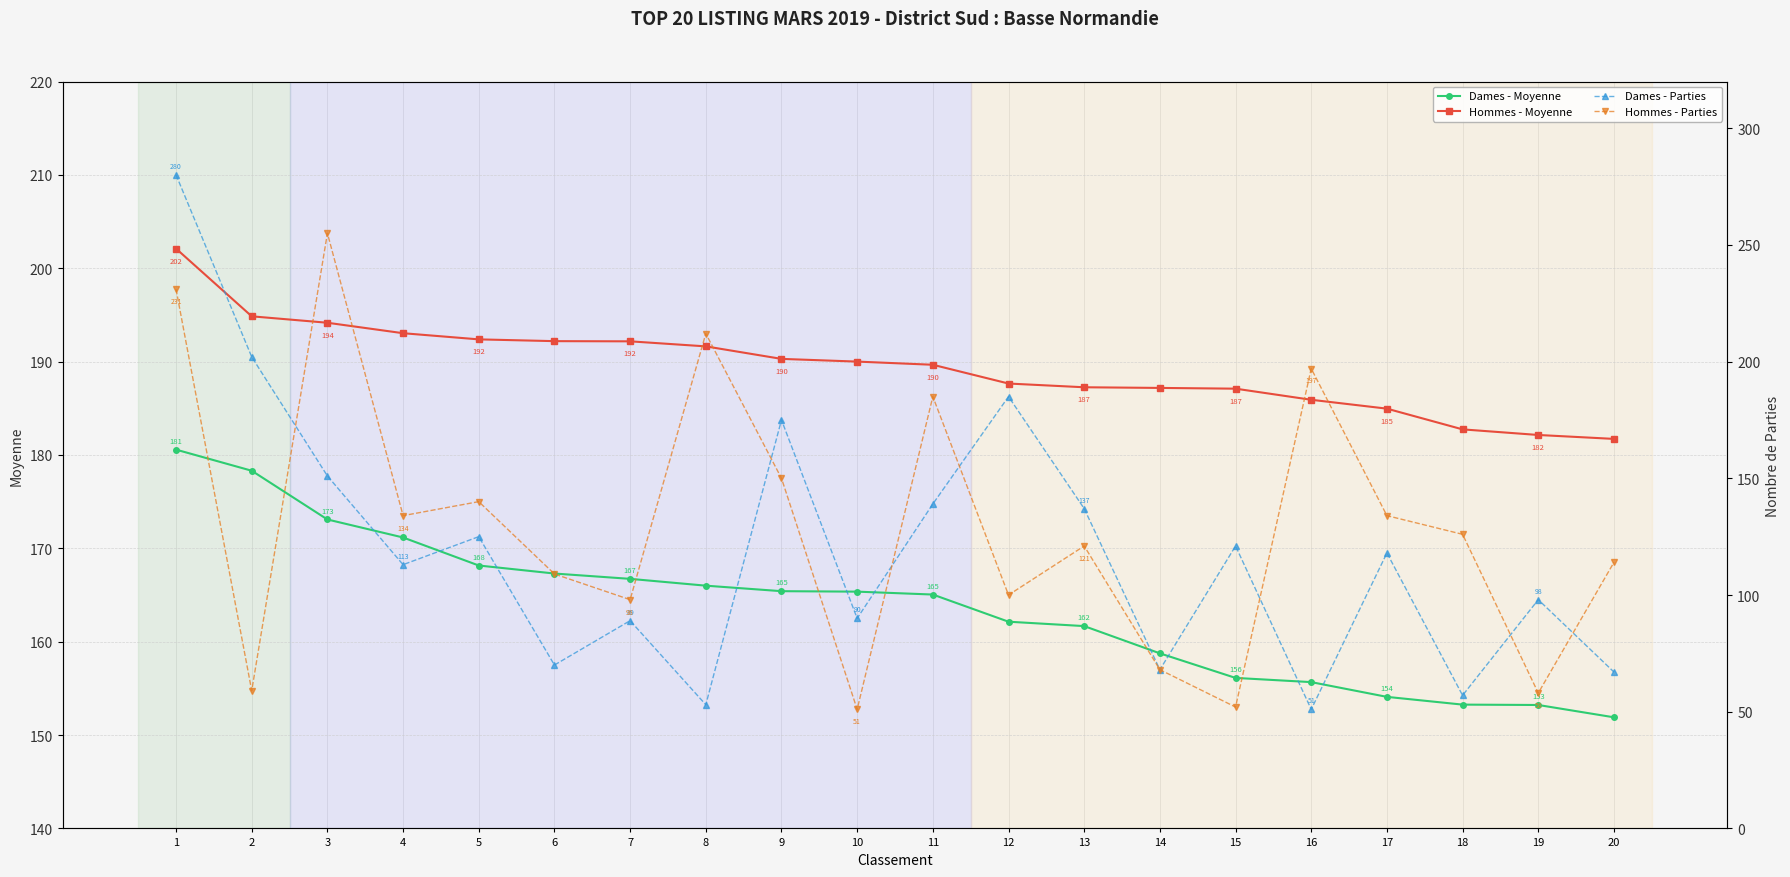

What is the sum of all Hommes - Parties values?

2594.0